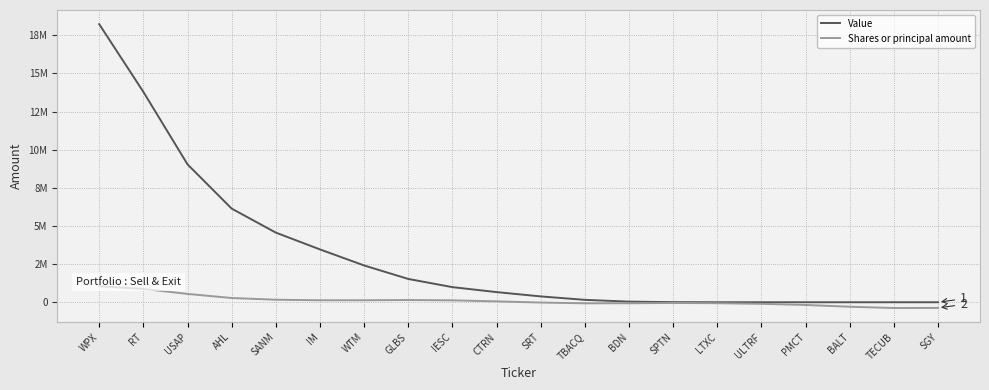

Reading left to right, transcribe all the data shown in this chart.

Value: WPX=18223649.8	RT=13786777.0	USAP=9038129.9	AHL=6136297.8	SANM=4563460.5	IM=3462353.0	WTM=2410349.8	GLBS=1526265.1	IESC=989935.7	CTRN=664674.8	SRT=382477.9	TBACQ=156746.8	BDN=40391.9	SPTN=5990.5	LTXC=480.3	ULTRF=19.3	PMCT=0.0	BALT=0.0	TECUB=0.0	SGY=0.0
Shares or principal amount: WPX=1049258.2	RT=872409.3	USAP=546123.5	AHL=277621.1	SANM=164653.7	IM=129020.2	WTM=129487.9	GLBS=145933.2	IESC=124004.9	CTRN=57648.8	SRT=-20764.4	TBACQ=-70779.1	BDN=-65301.7	SPTN=-48033.8	LTXC=-63031.4	ULTRF=-105097.8	PMCT=-178517.1	BALT=-294927.6	TECUB=-378036.0	SGY=-371253.8